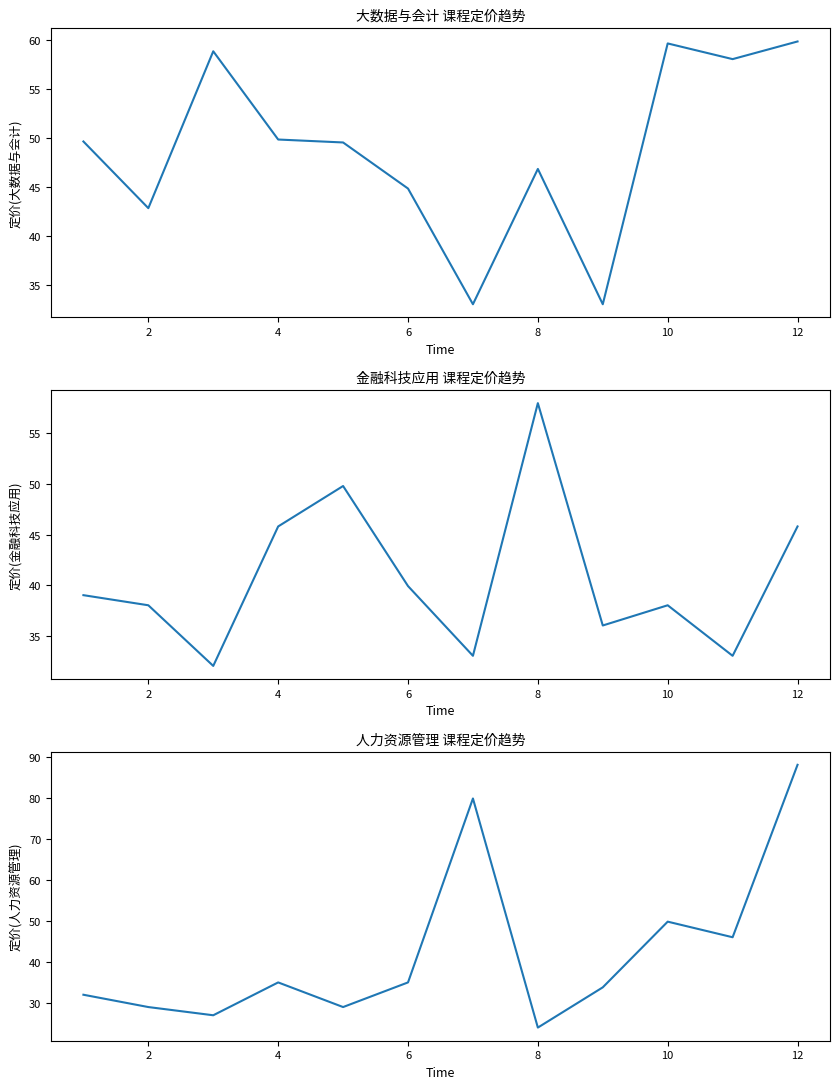

True or false: 大数据与会计 and 金融科技应用 intersect in this chart.

True